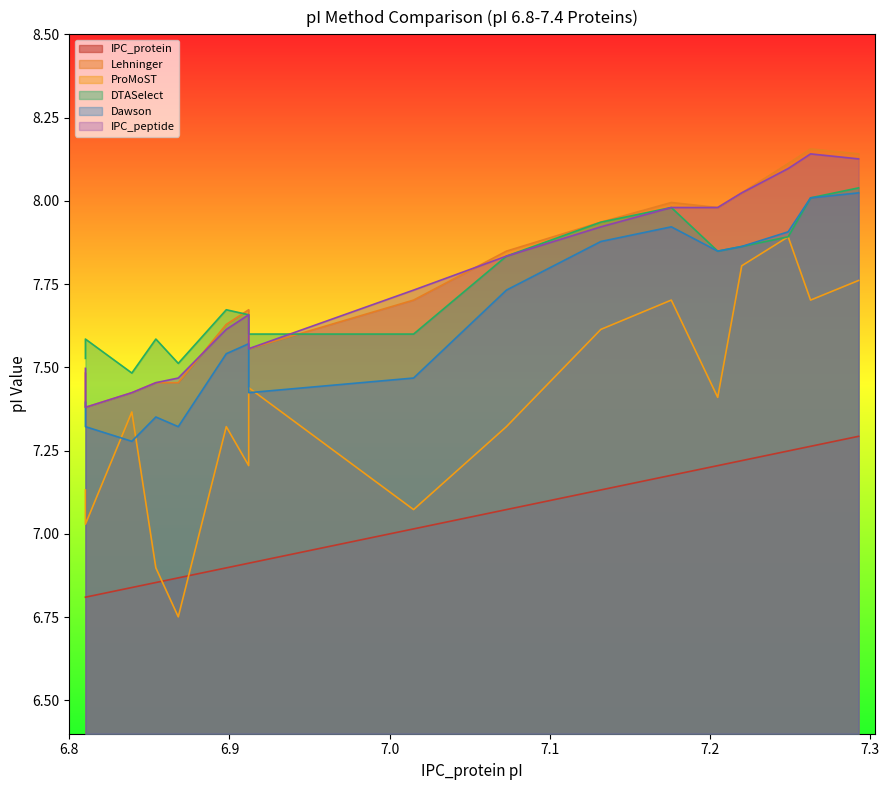

What are all the series names shown in the legend?

IPC_protein, Lehninger, ProMoST, DTASelect, Dawson, IPC_peptide